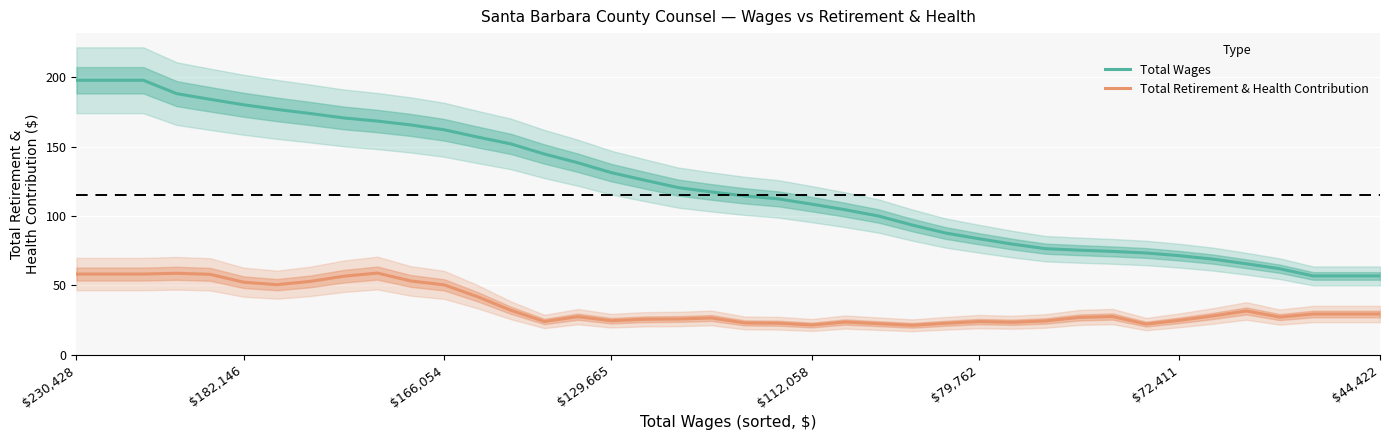

Reading left to right, what are all the values shown in this chart?

Total Wages: 197.9	197.9	197.9	188.2	184.2	180.2	176.9	173.9	170.7	168.5	165.7	162.2	157.0	152.0	144.7	138.5	131.3	125.9	120.6	117.4	114.6	112.4	108.6	104.6	100.0	93.6	87.8	83.7	79.8	76.5	75.5	74.6	73.4	71.5	69.0	65.7	62.1	56.9	56.9	56.9
Total Retirement & Health Contribution: 58.2	58.2	58.2	58.8	58.0	52.4	50.6	53.0	56.7	59.0	53.3	50.5	41.9	32.1	24.1	27.5	24.6	25.7	25.9	26.6	23.0	22.8	21.5	23.7	22.5	21.3	22.8	24.0	23.5	24.5	27.0	27.6	22.2	24.9	28.1	31.6	27.2	29.4	29.4	29.4